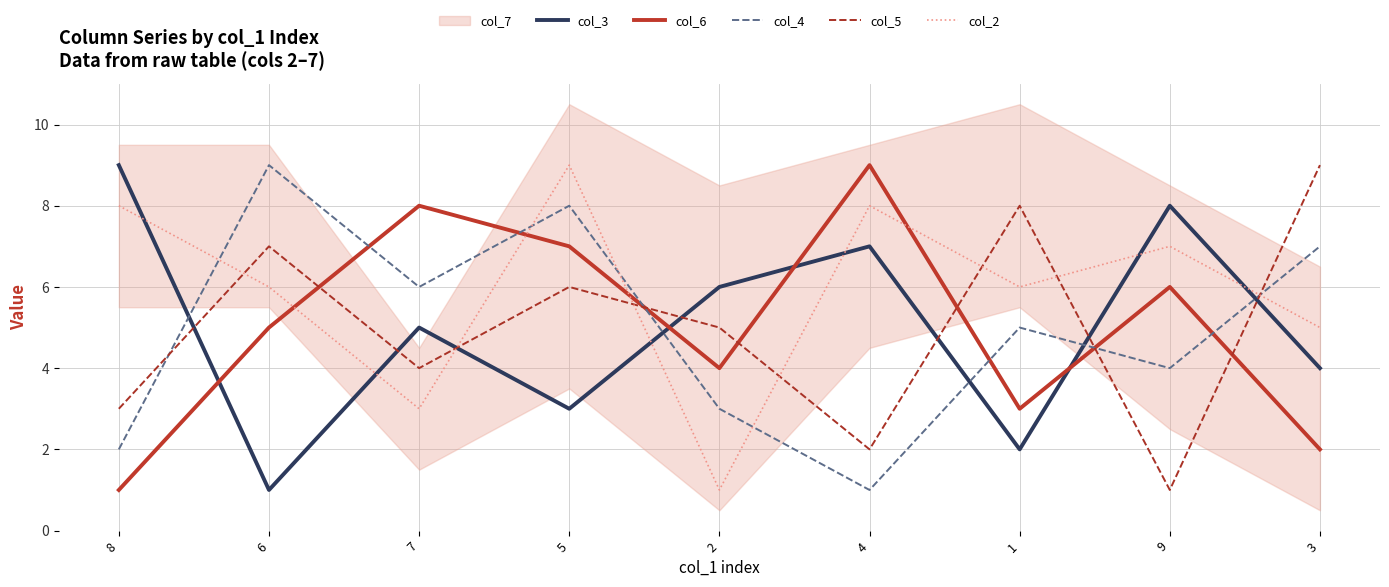

What value does the col_6 series have at 6?

5